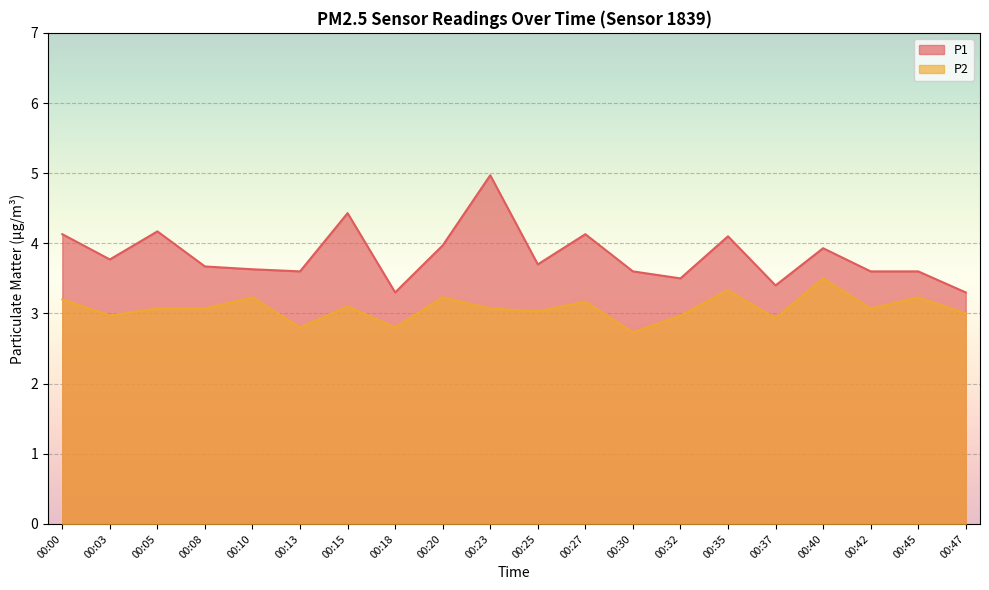

At how many categories does at least one series exceed 4?

6